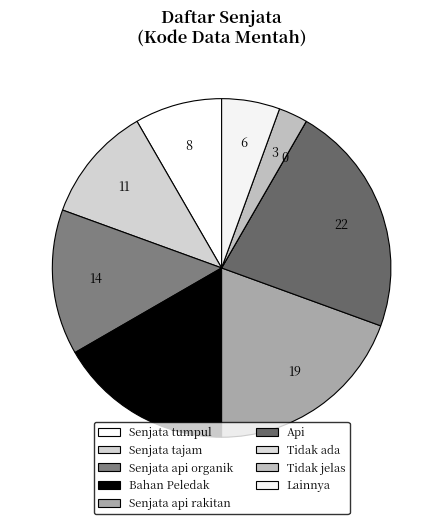

The Senjata tajam slice represents 11% of the pie. True or false?

True